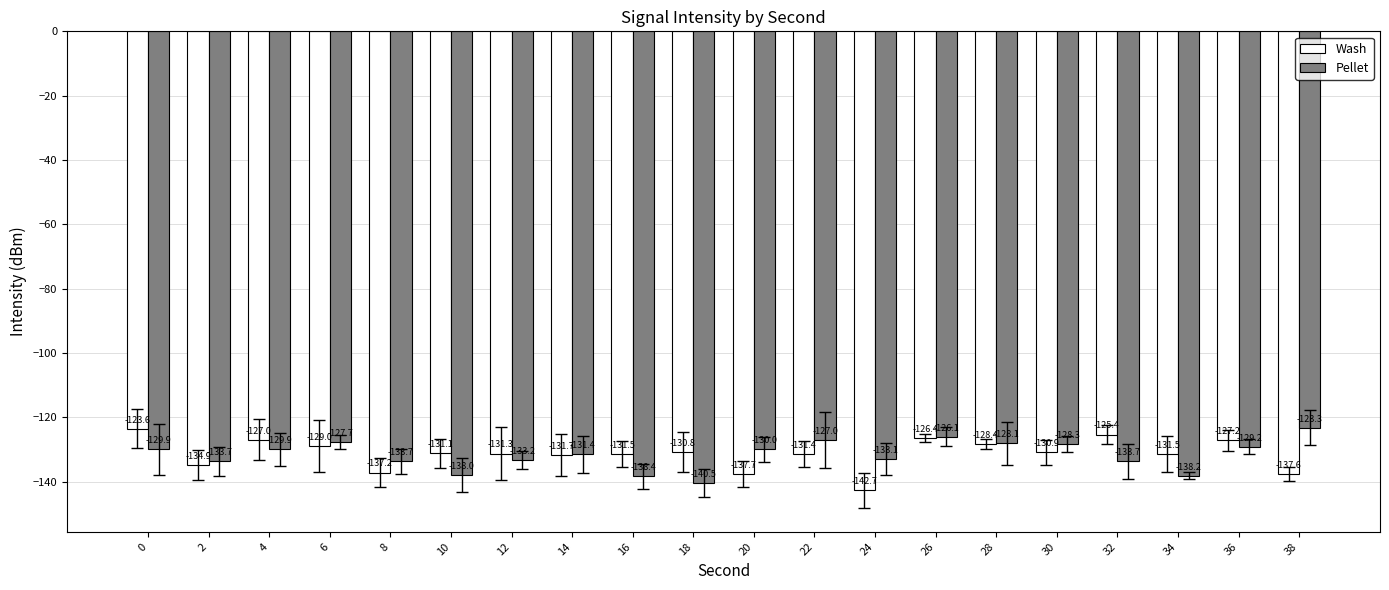

What is the spread (max minus min) of values at 24?

9.7